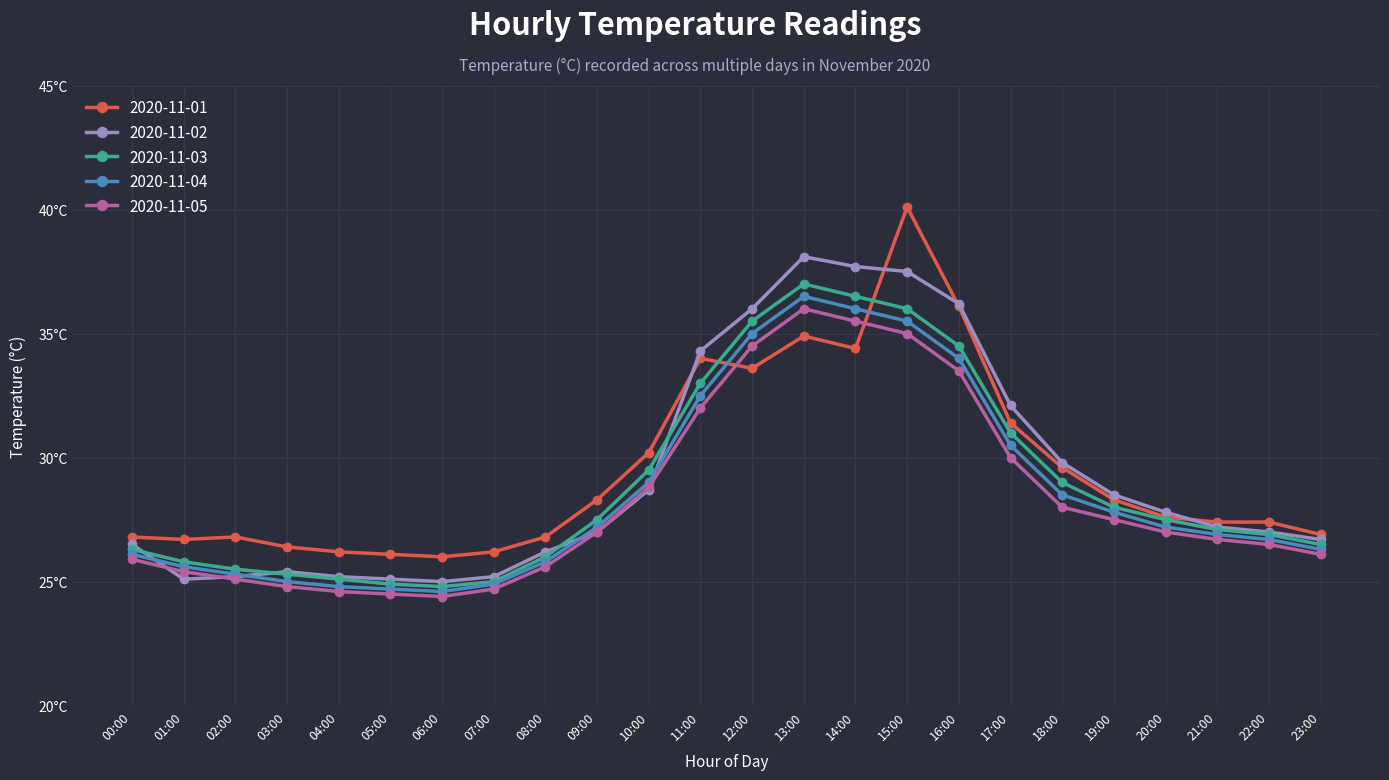

Reading left to right, transcribe all the data shown in this chart.

2020-11-01: 00:00=26.8	01:00=26.7	02:00=26.8	03:00=26.4	04:00=26.2	05:00=26.1	06:00=26.0	07:00=26.2	08:00=26.8	09:00=28.3	10:00=30.2	11:00=34.0	12:00=33.6	13:00=34.9	14:00=34.4	15:00=40.1	16:00=36.1	17:00=31.4	18:00=29.6	19:00=28.3	20:00=27.6	21:00=27.4	22:00=27.4	23:00=26.9
2020-11-02: 00:00=26.5	01:00=25.1	02:00=25.2	03:00=25.4	04:00=25.2	05:00=25.1	06:00=25.0	07:00=25.2	08:00=26.2	09:00=27.0	10:00=28.7	11:00=34.3	12:00=36.0	13:00=38.1	14:00=37.7	15:00=37.5	16:00=36.2	17:00=32.1	18:00=29.8	19:00=28.5	20:00=27.8	21:00=27.2	22:00=27.0	23:00=26.7
2020-11-03: 00:00=26.3	01:00=25.8	02:00=25.5	03:00=25.3	04:00=25.1	05:00=24.9	06:00=24.8	07:00=25.0	08:00=26.0	09:00=27.5	10:00=29.5	11:00=33.0	12:00=35.5	13:00=37.0	14:00=36.5	15:00=36.0	16:00=34.5	17:00=31.0	18:00=29.0	19:00=28.0	20:00=27.5	21:00=27.1	22:00=26.9	23:00=26.5
2020-11-04: 00:00=26.1	01:00=25.6	02:00=25.3	03:00=25.0	04:00=24.8	05:00=24.7	06:00=24.6	07:00=24.9	08:00=25.8	09:00=27.2	10:00=29.0	11:00=32.5	12:00=35.0	13:00=36.5	14:00=36.0	15:00=35.5	16:00=34.0	17:00=30.5	18:00=28.5	19:00=27.8	20:00=27.2	21:00=26.9	22:00=26.7	23:00=26.3
2020-11-05: 00:00=25.9	01:00=25.4	02:00=25.1	03:00=24.8	04:00=24.6	05:00=24.5	06:00=24.4	07:00=24.7	08:00=25.6	09:00=27.0	10:00=28.8	11:00=32.0	12:00=34.5	13:00=36.0	14:00=35.5	15:00=35.0	16:00=33.5	17:00=30.0	18:00=28.0	19:00=27.5	20:00=27.0	21:00=26.7	22:00=26.5	23:00=26.1